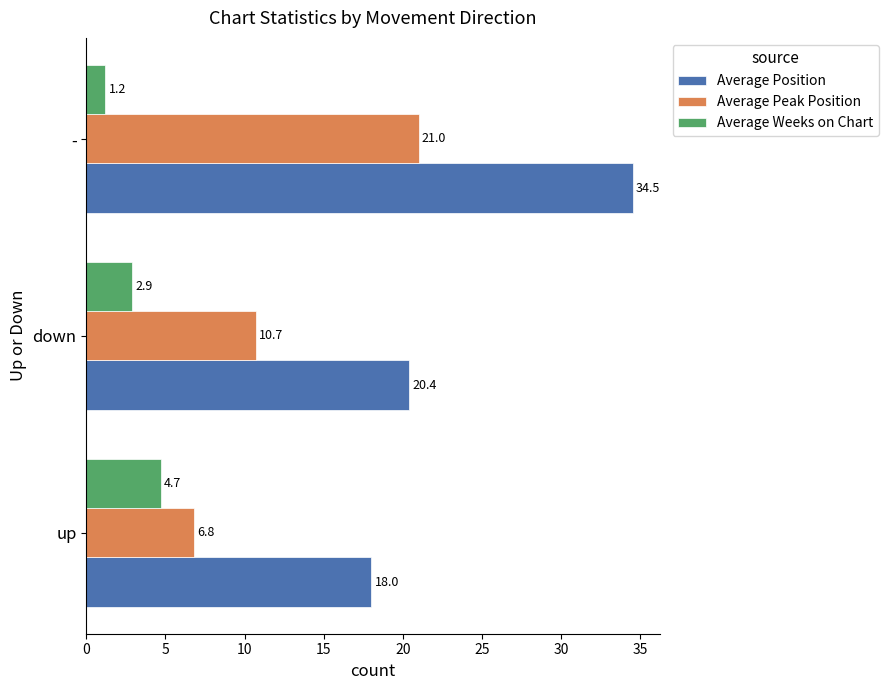

At how many categories does at least one series exceed 1?

3